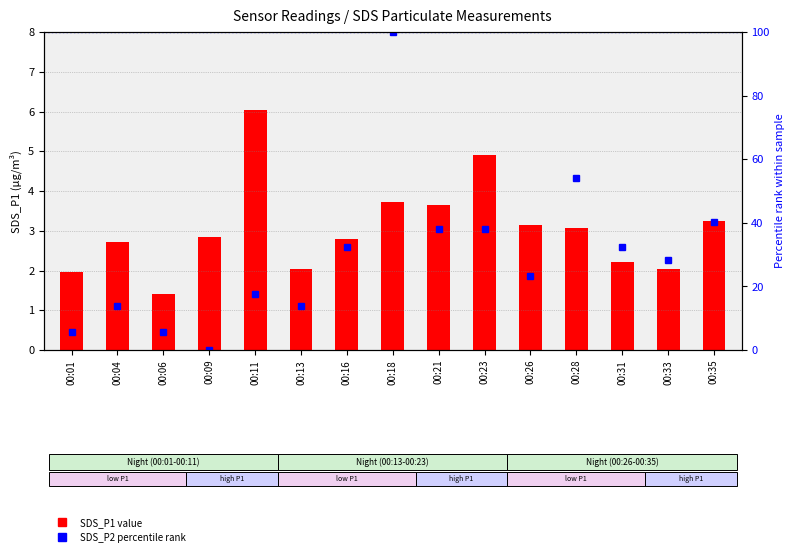

Reading right to left, extract all data points from this chart.

SDS_P1: 3.2	2.0	2.2	3.1	3.1	4.9	3.6	3.7	2.8	2.0	6.0	2.9	1.4	2.7	1.9
SDS_P2 percentile: 40.3	28.2	32.3	54.0	23.4	37.9	37.9	100.0	32.3	13.7	17.7	0.0	5.6	13.7	5.6